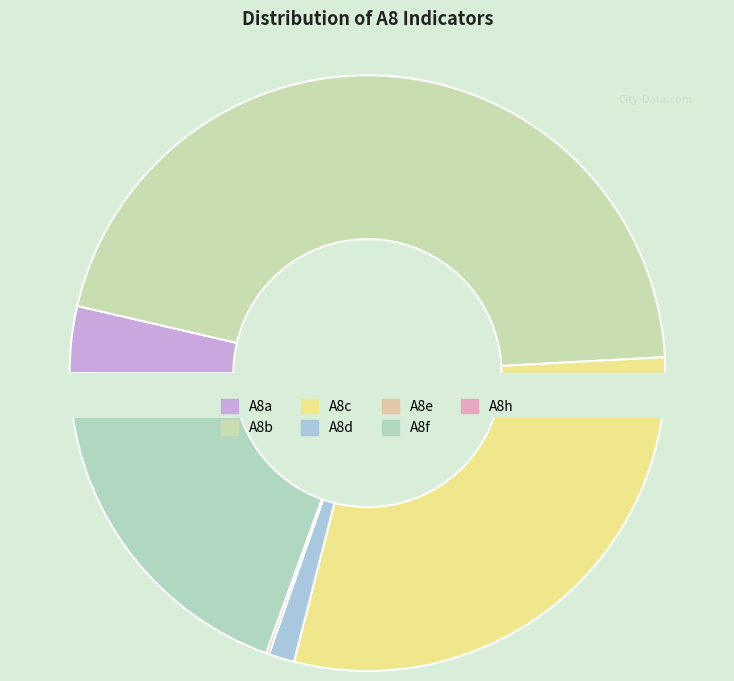

Does A8c account for over 50% of the chart?

No